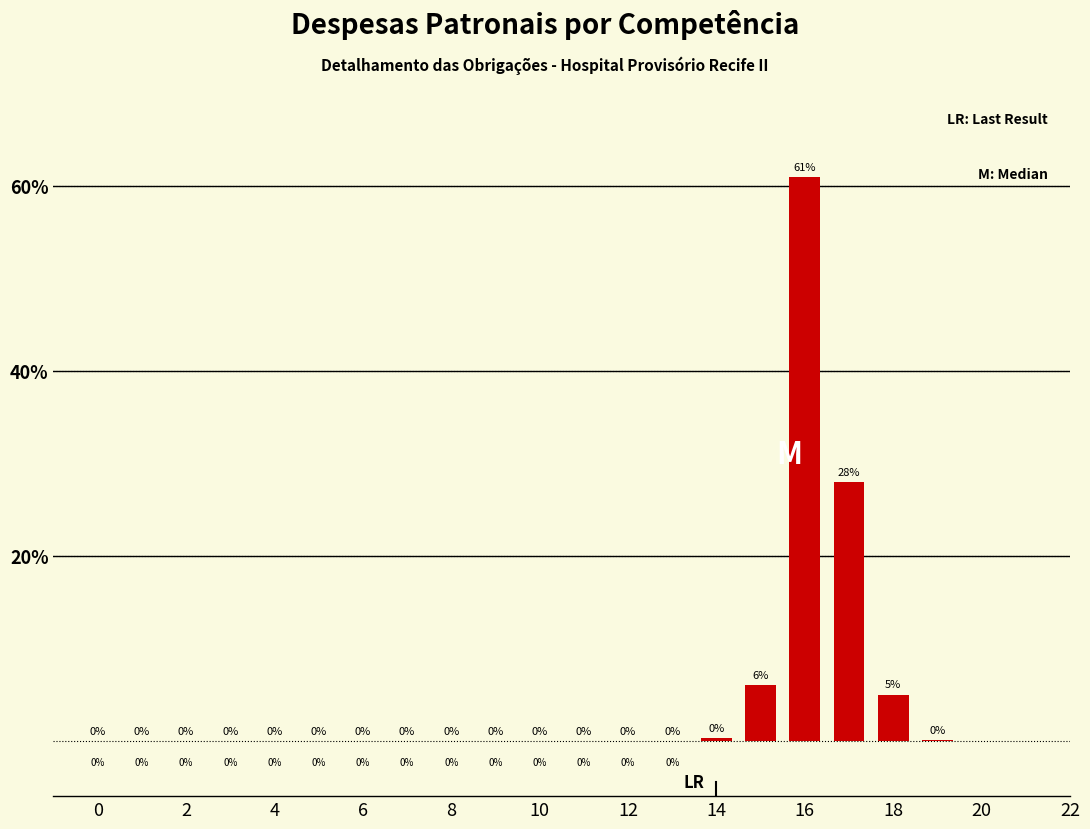

What is the greatest value displayed?

61.0